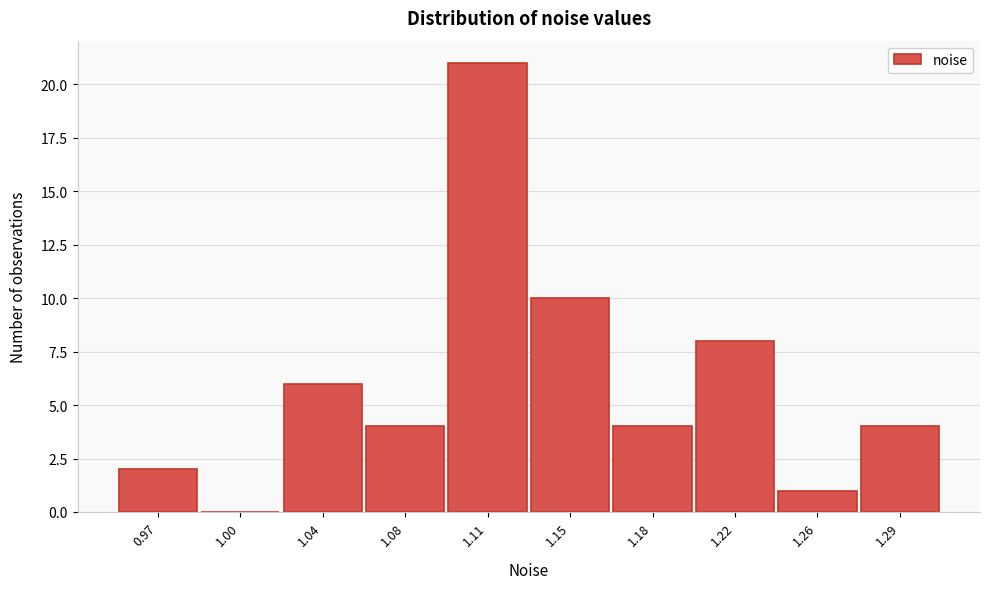

Reading right to left, list all the values displayed in this chart.

1.29=4	1.26=1	1.22=8	1.18=4	1.15=10	1.11=21	1.08=4	1.04=6	1.00=0	0.97=2